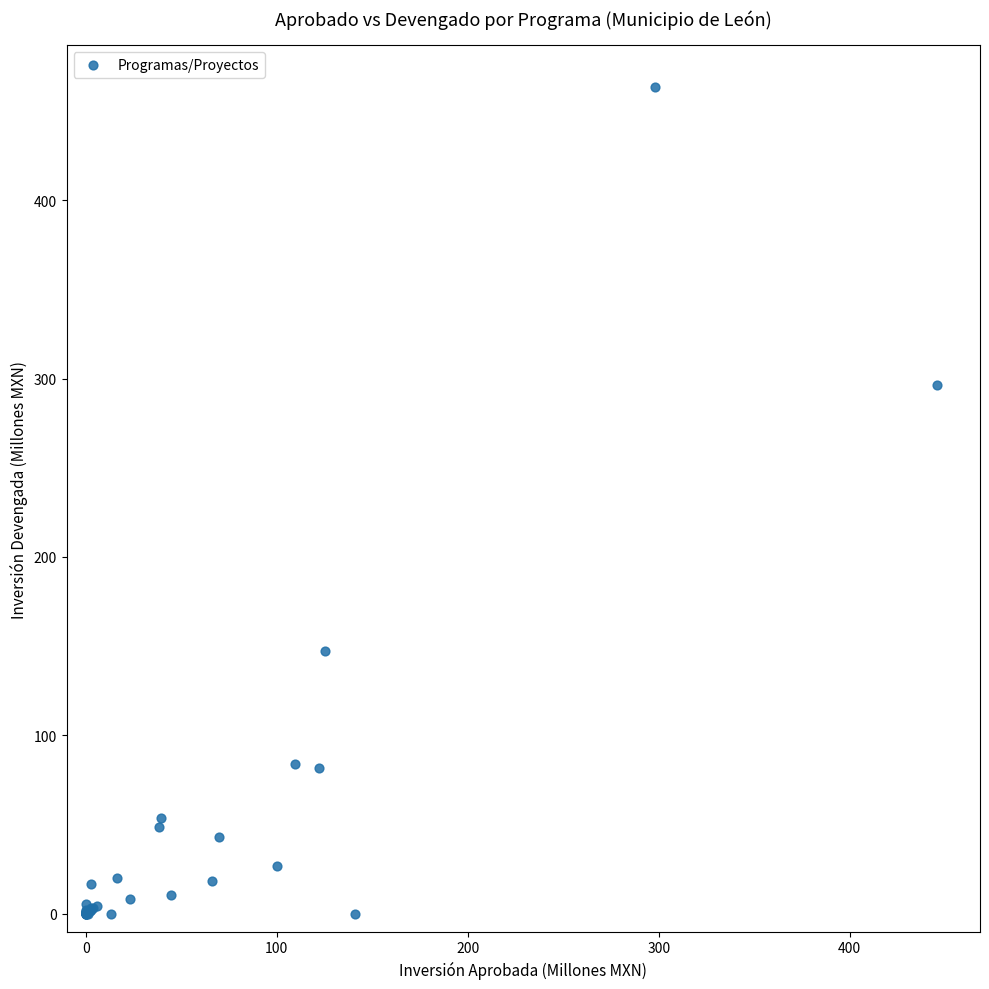

What Y value in the scatter plot is closest to 231?

296.2